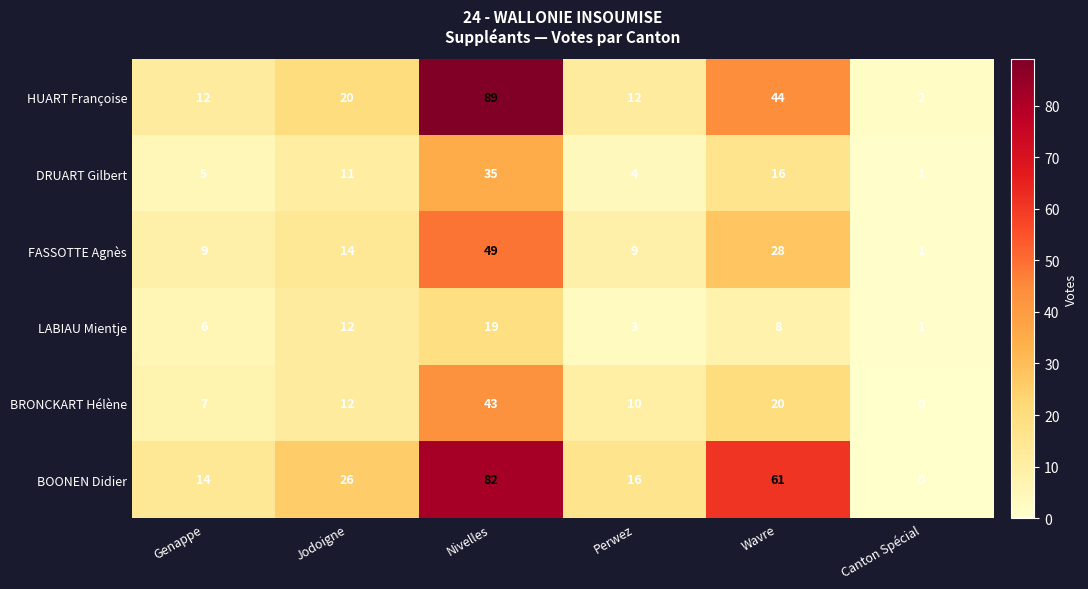

What is the difference between the highest and lowest values at Genappe?

9